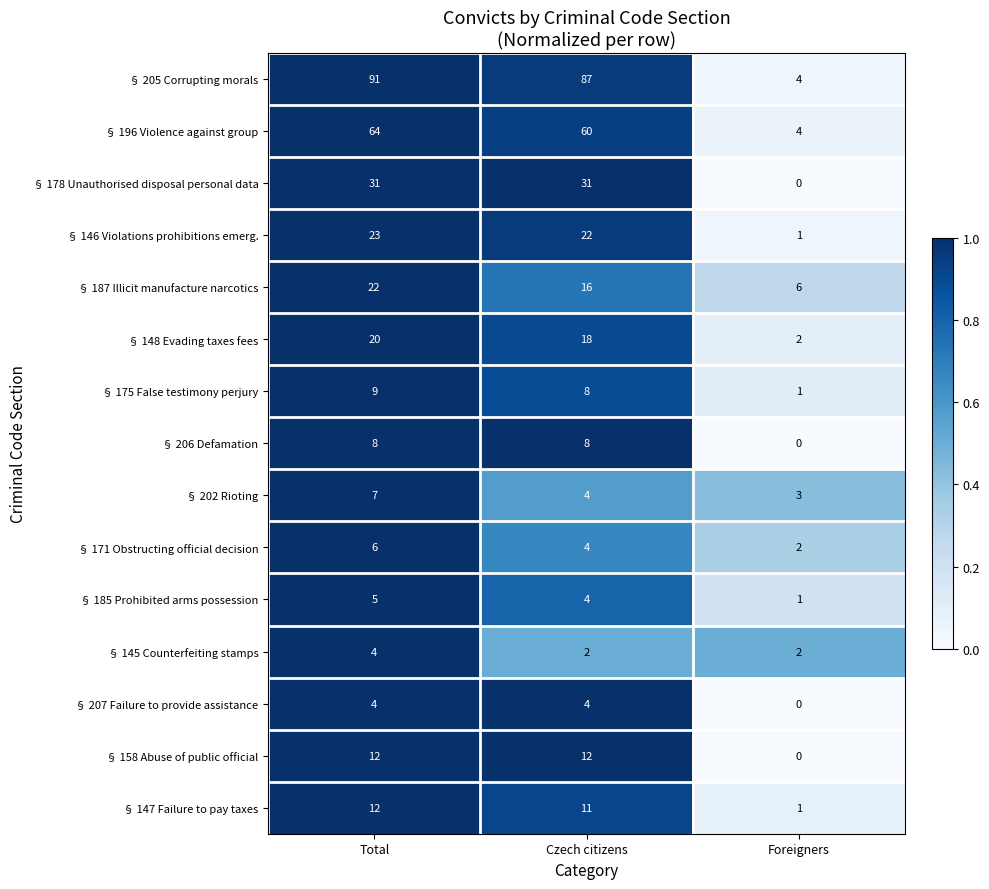

What is the approximate value of § 202 Rioting at Total?

7